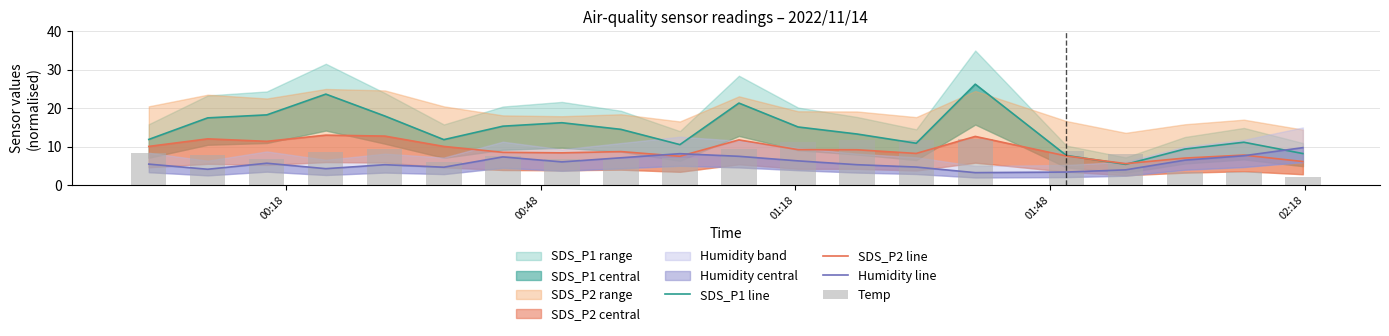

What is the average value of the SDS_P2 line series?

9.4